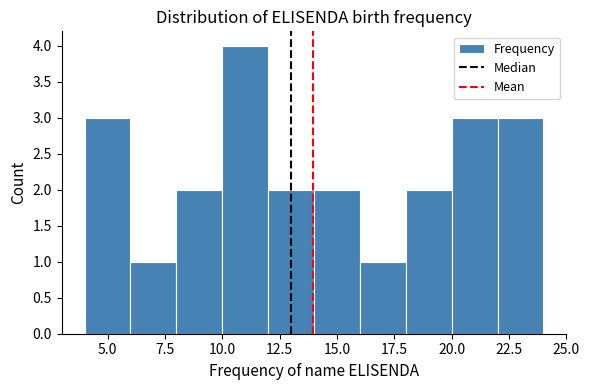

Reading left to right, transcribe this chart: for each bar, give the range it covers on the x-axis and its height. The values are not printed on the chart, so give them approximately, as read against the axis.

4 to 6: 3
6 to 8: 1
8 to 10: 2
10 to 12: 4
12 to 14: 2
14 to 16: 2
16 to 18: 1
18 to 20: 2
20 to 22: 3
22 to 24: 3